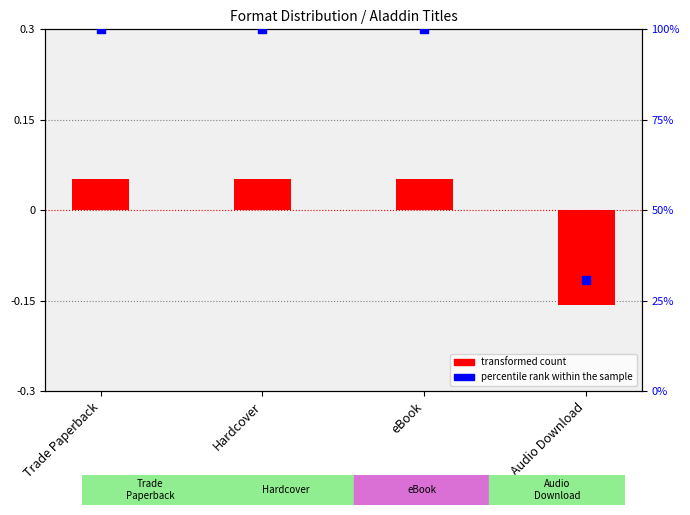

Which series has the largest total across all categories?

percentile rank within the sample